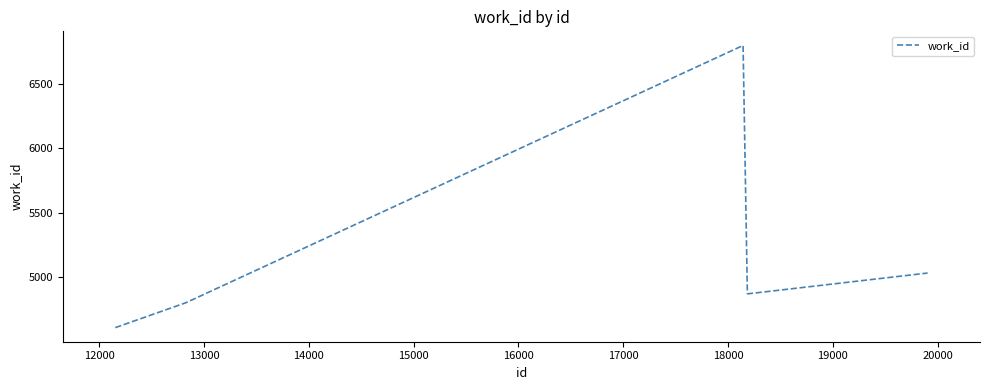

What is the greatest value displayed?

6797